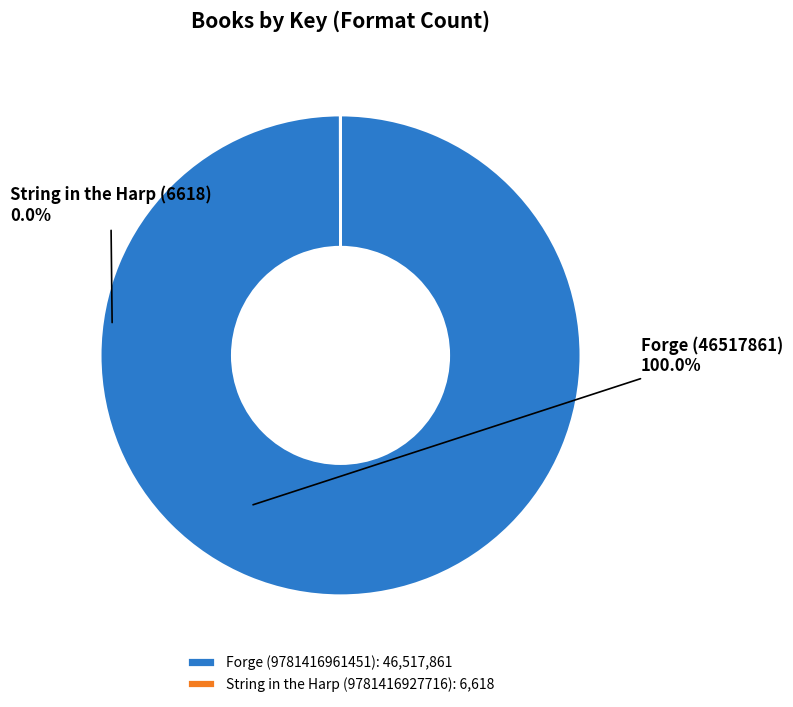

Does any single category account for the majority?

Yes